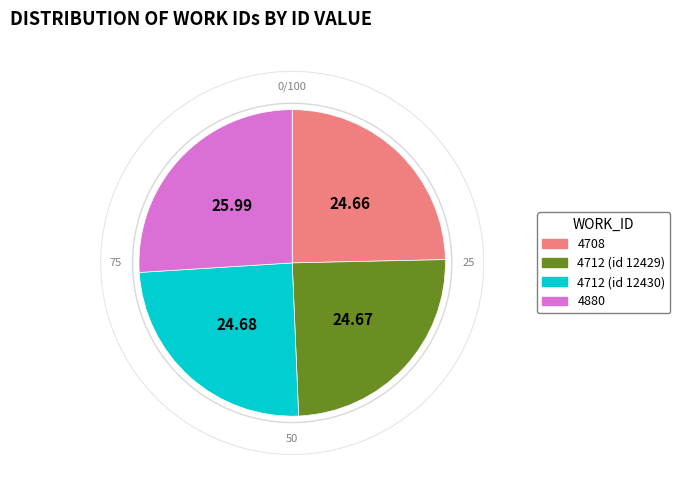

The 4712 (id 12430) slice represents 25% of the pie. True or false?

True